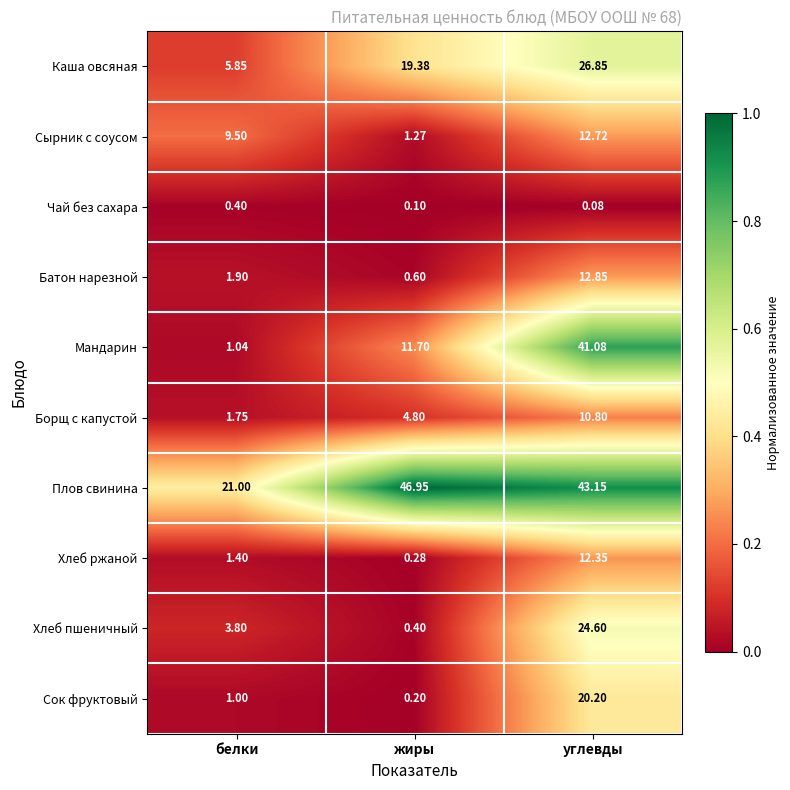

Which series has the largest range (max minus min)?

Мандарин